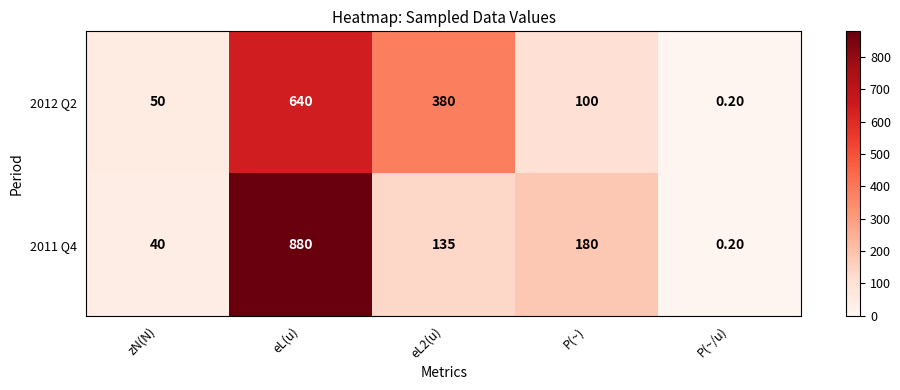

Between eL(u) and P(~), which series saw the biggest shift?

2011 Q4